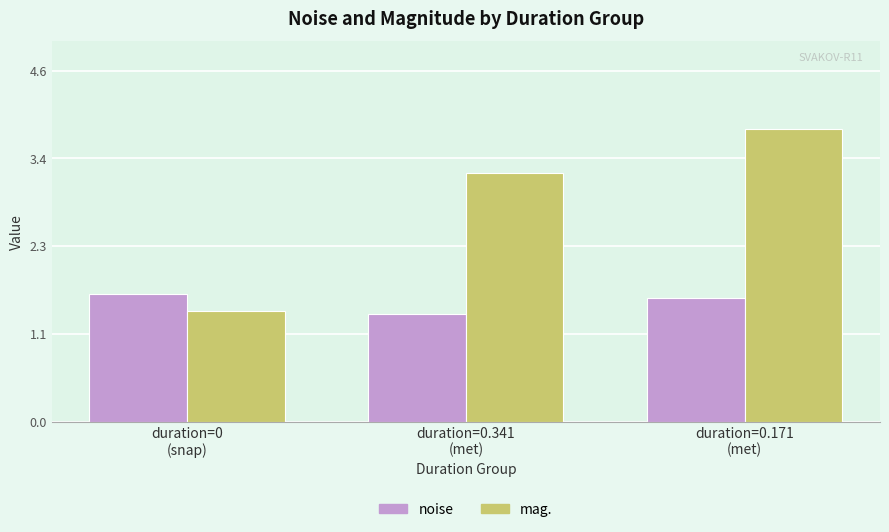

What is the sum of the mag. values at duration=0.171
(met) and duration=0.341
(met)?

7.0